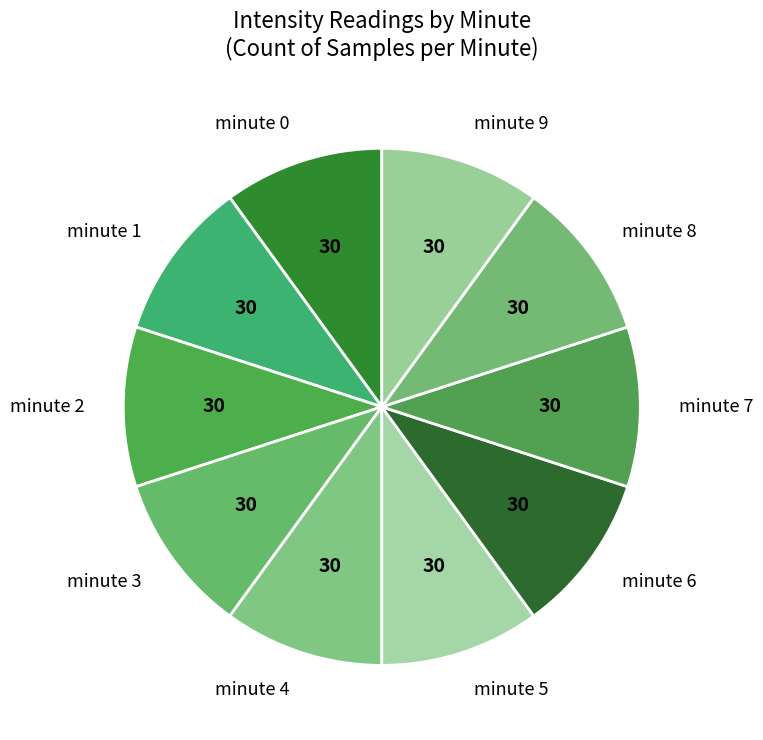

How many slices are in this pie chart?

10